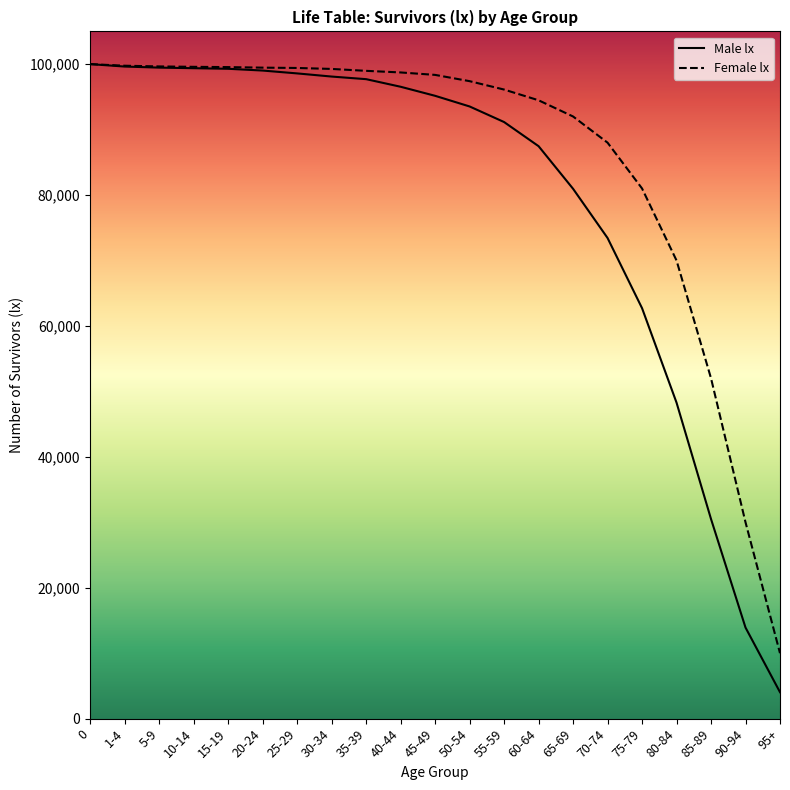

What is the label of the 8th point from the left?

30-34